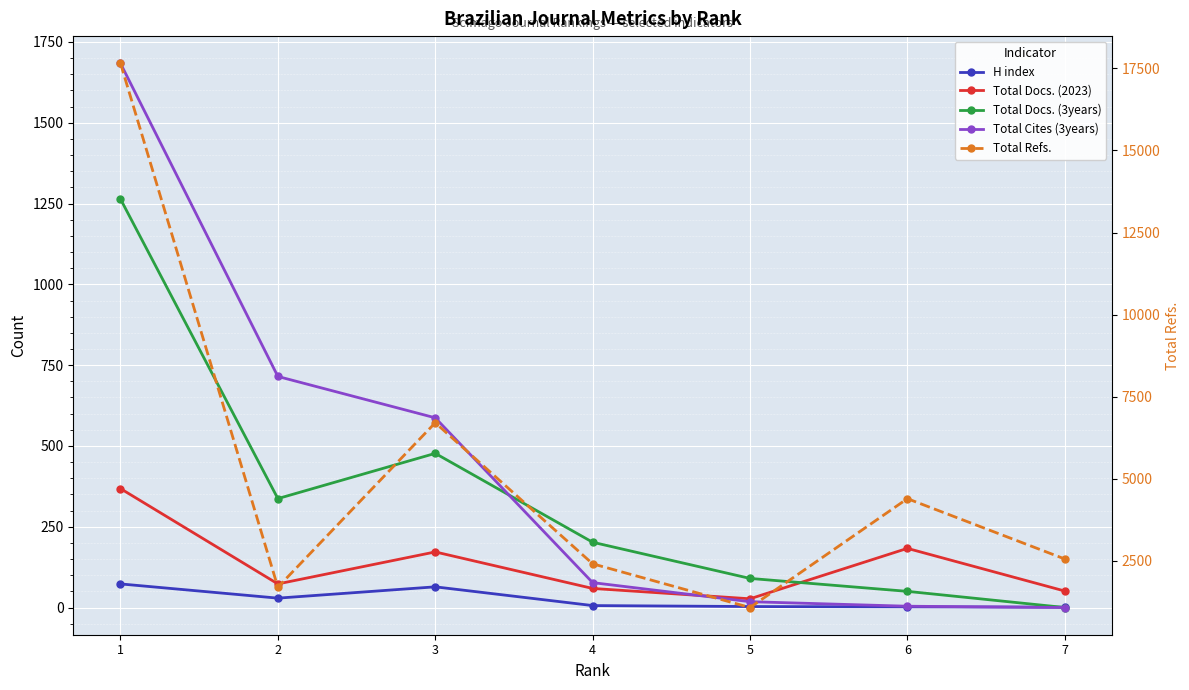

List the labels in order of Total Docs. (2023) value, smallest first.

5, 7, 4, 2, 3, 6, 1